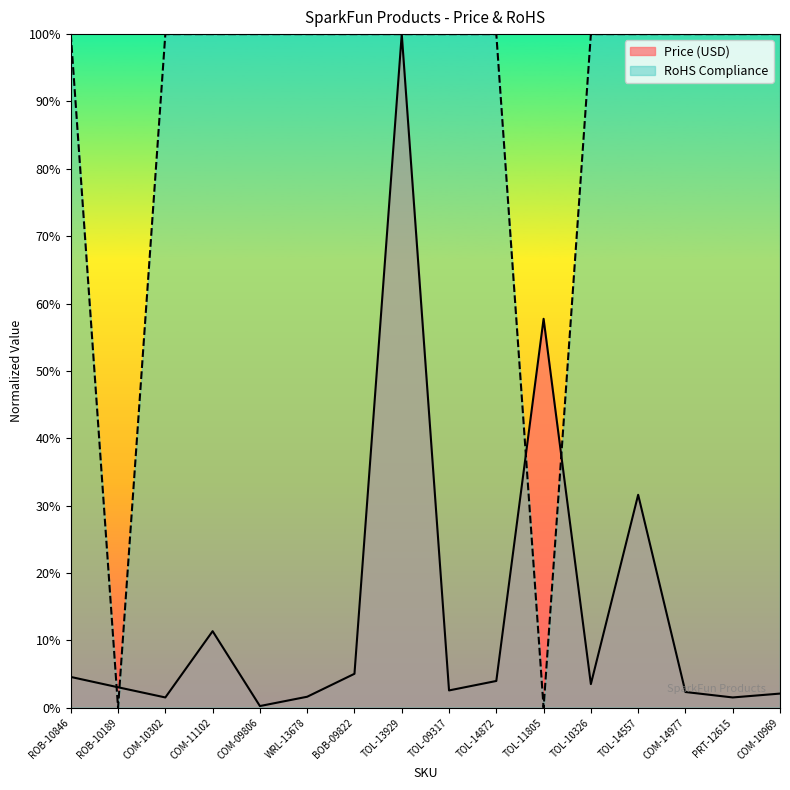

In Price (USD), how many points are higher than both neighbors (excluding endpoints)?

4